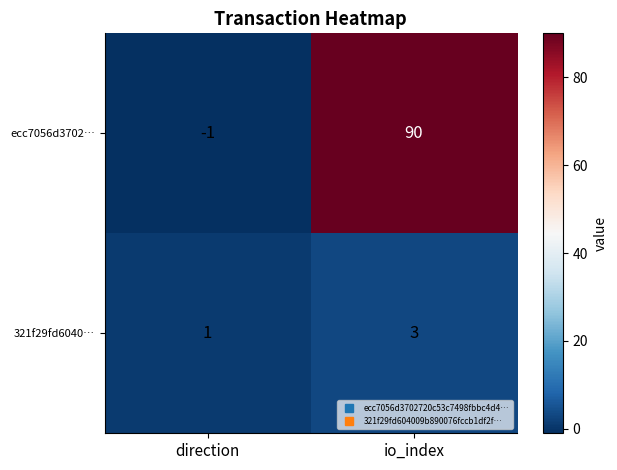

What is the sum of all 321f29fd6040… values?

4